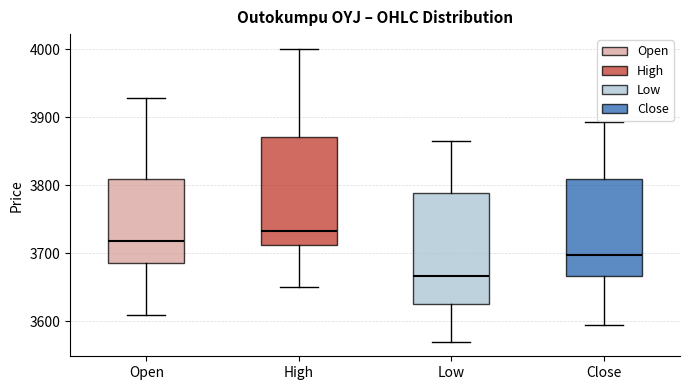

Reading left to right, transcribe this box plot: for each box, give where its median line is, the range the box spans, and where its two whiskers end, as read against the y-axis. The values are not printed on the chart, so give them approximately, as read against the axis.

Open: median 3720, box 3690 to 3810, whiskers 3610 to 3930
High: median 3730, box 3710 to 3870, whiskers 3650 to 4000
Low: median 3670, box 3630 to 3790, whiskers 3570 to 3870
Close: median 3700, box 3670 to 3810, whiskers 3590 to 3890